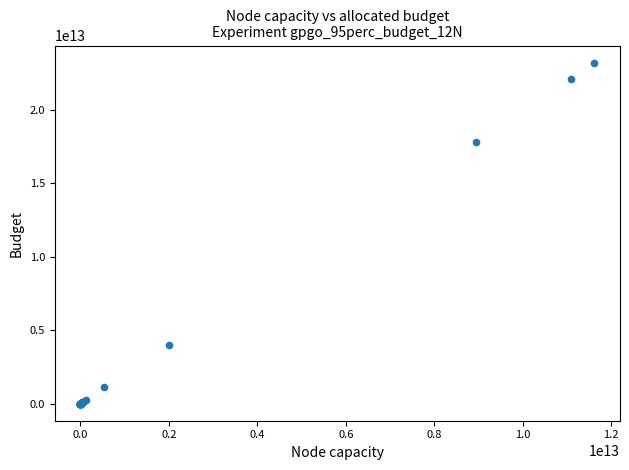

What Y value in the scatter plot is closest to 11618631004197?

17794537701579